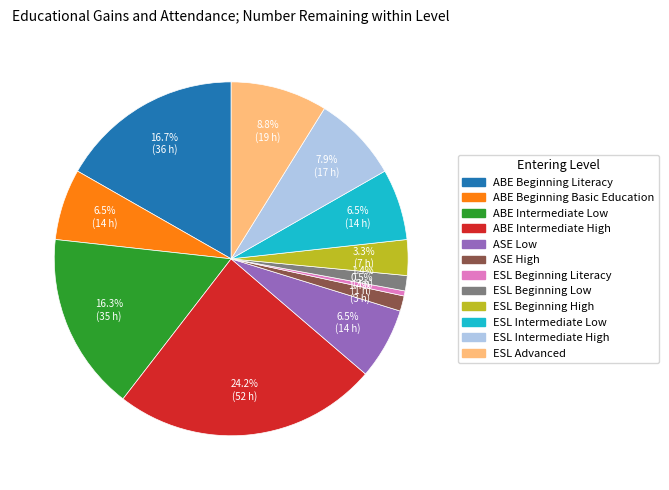

Which category has the smallest portion of the pie?

ESL Beginning Literacy